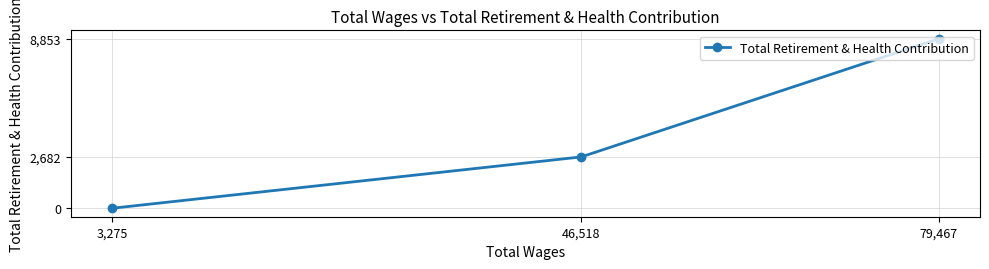

Is it true that the value at 3,275 is 4293?

False